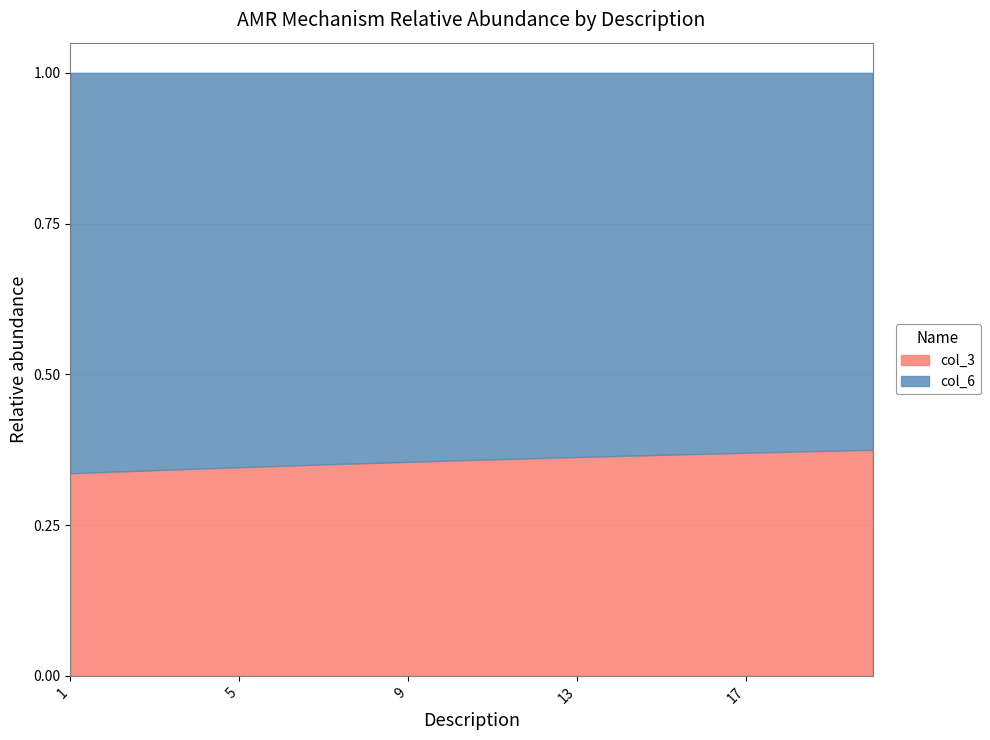

Rank the categories by value from highest to lowest.

20, 19, 18, 17, 16, 15, 14, 13, 12, 11, 10, 9, 8, 7, 6, 5, 4, 3, 2, 1